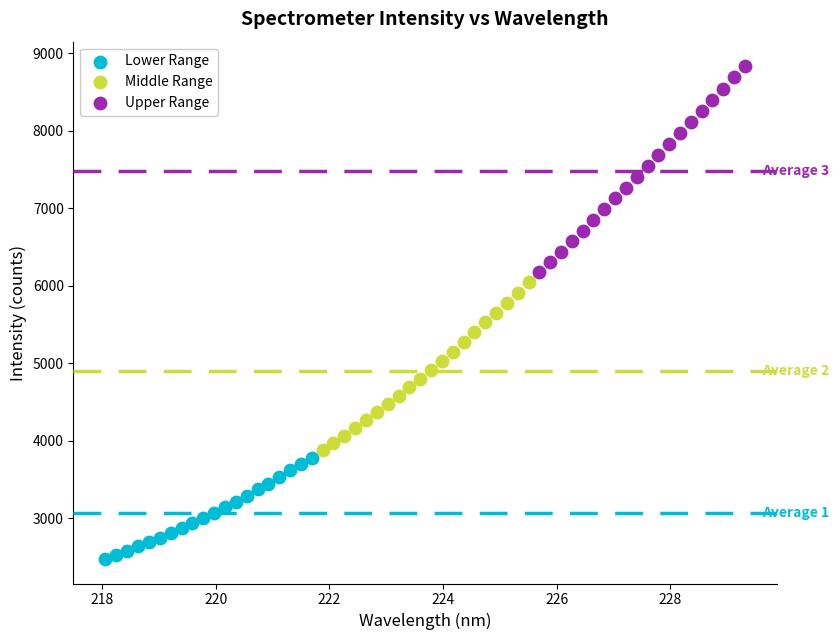

Which series contains the lowest Y value?

Lower Range